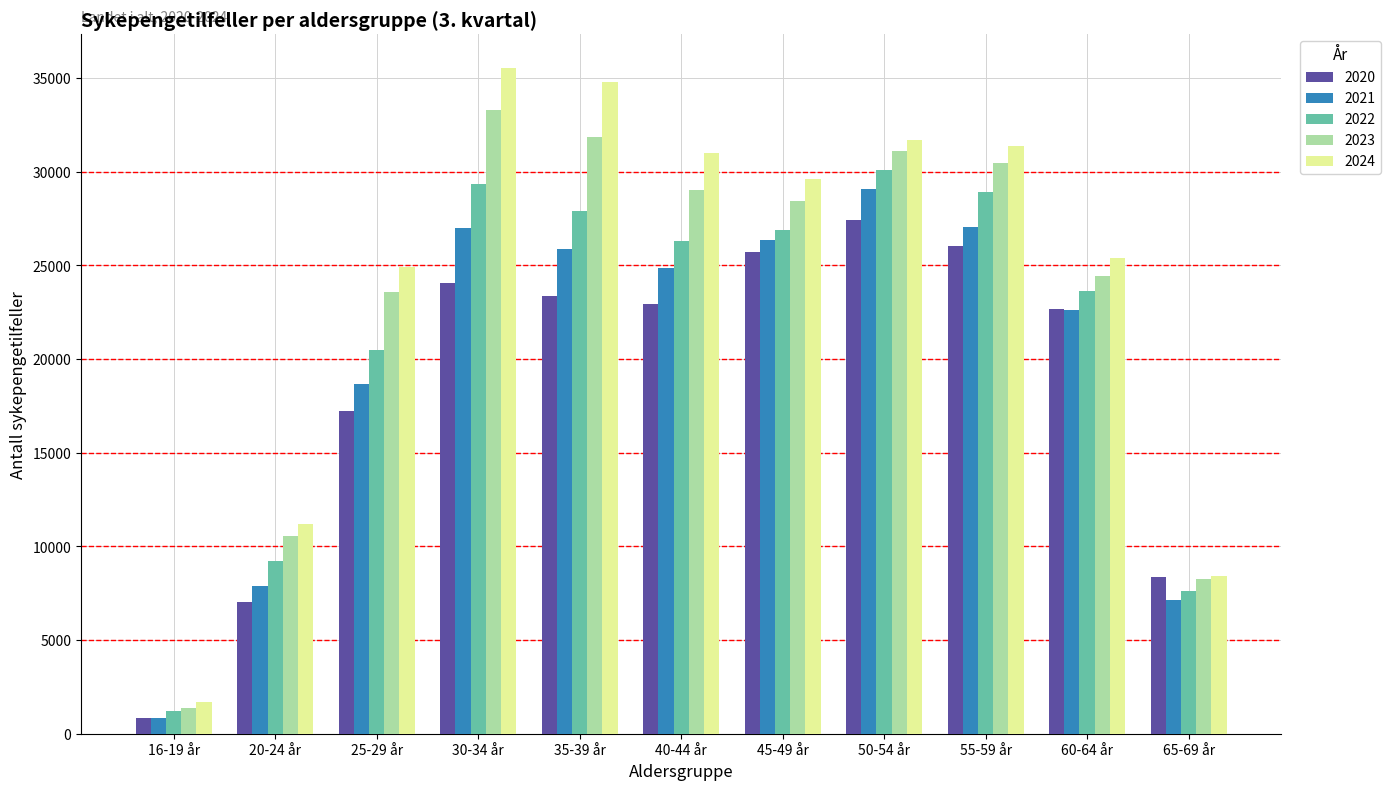

What is the maximum value for 2020?

27443